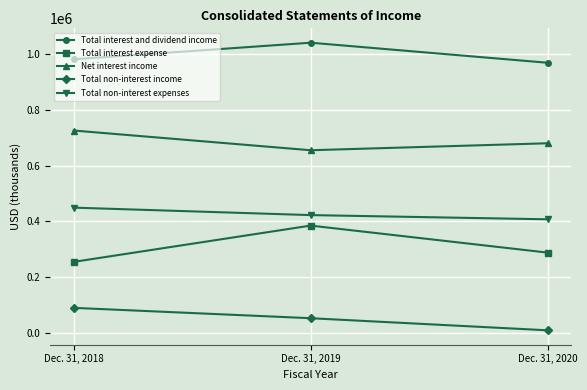

Which series has the largest total across all categories?

Total interest and dividend income